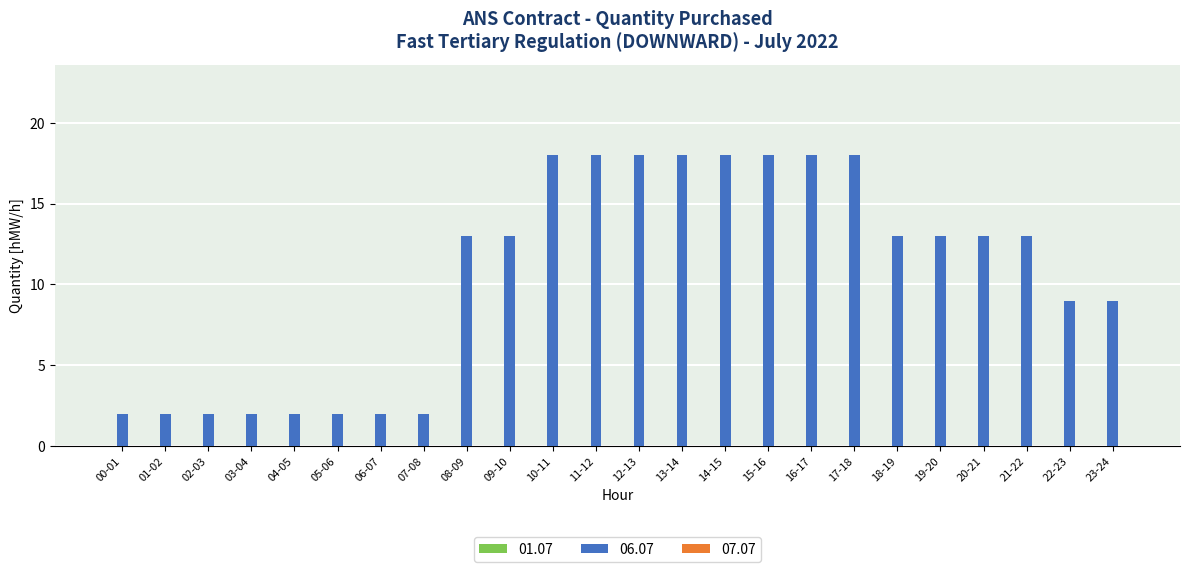

What is the greatest value displayed?

18